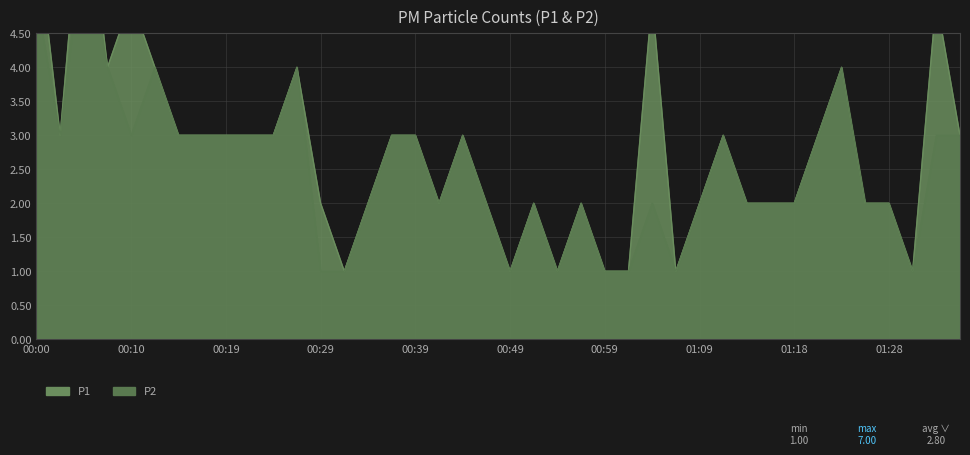

What are all the series names shown in the legend?

P1, P2